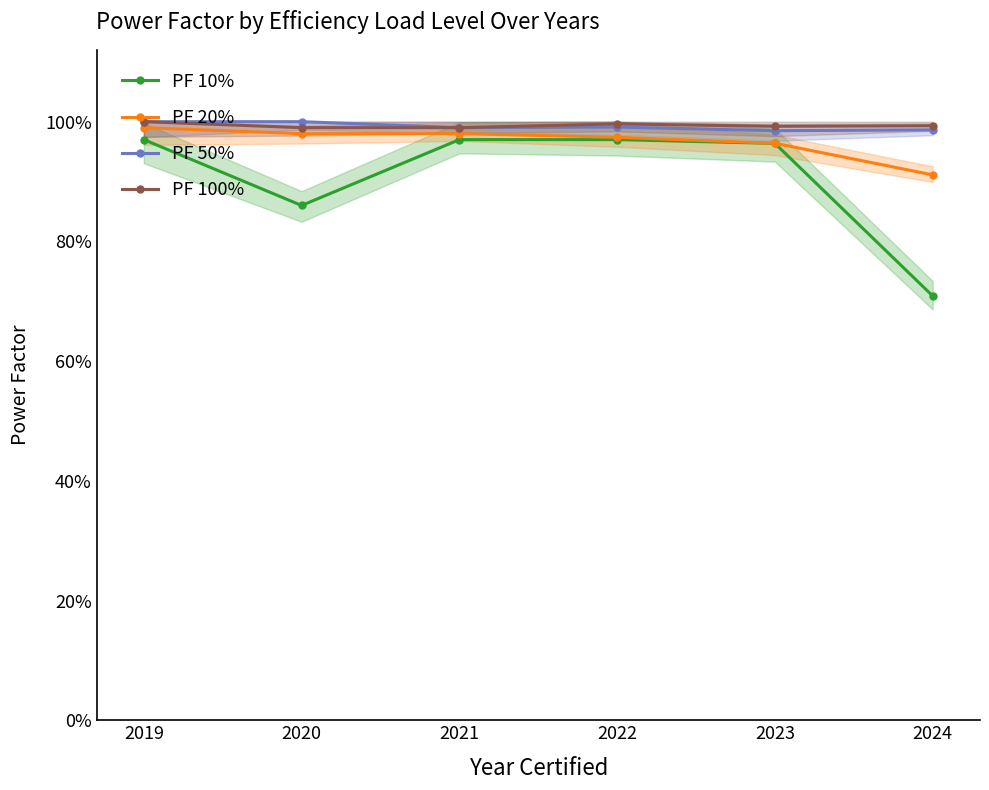

How many categories are shown in the chart?

6